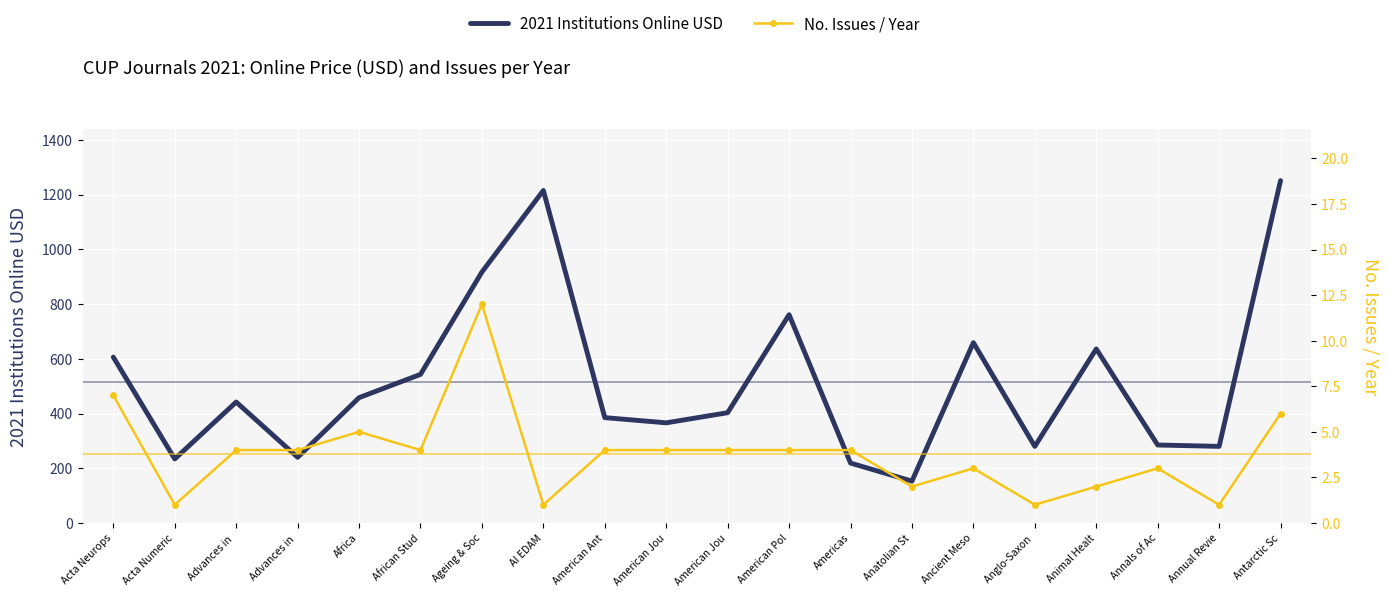

True or false: 2021 Institutions Online USD and No. Issues / Year cross at least once.

False